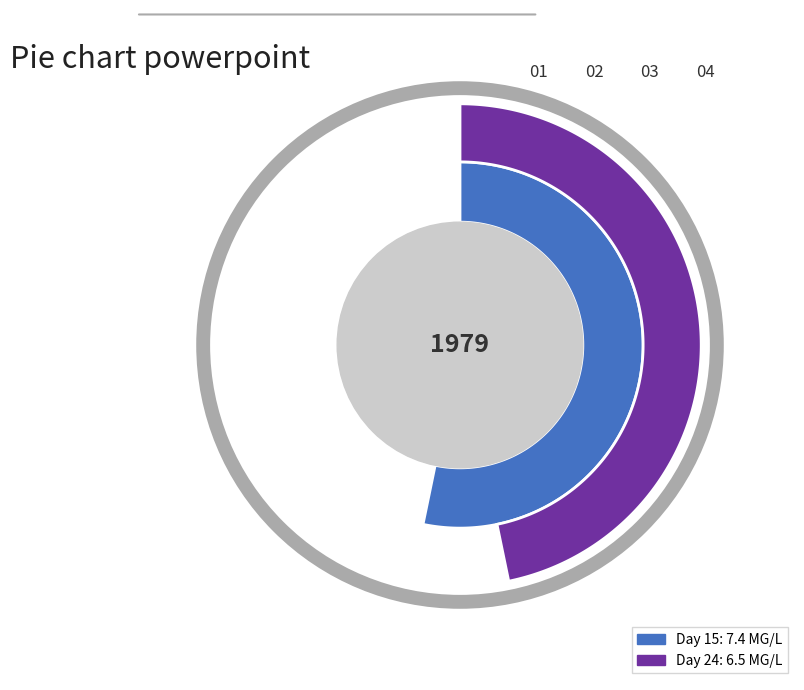

Which slice is the smallest?

24